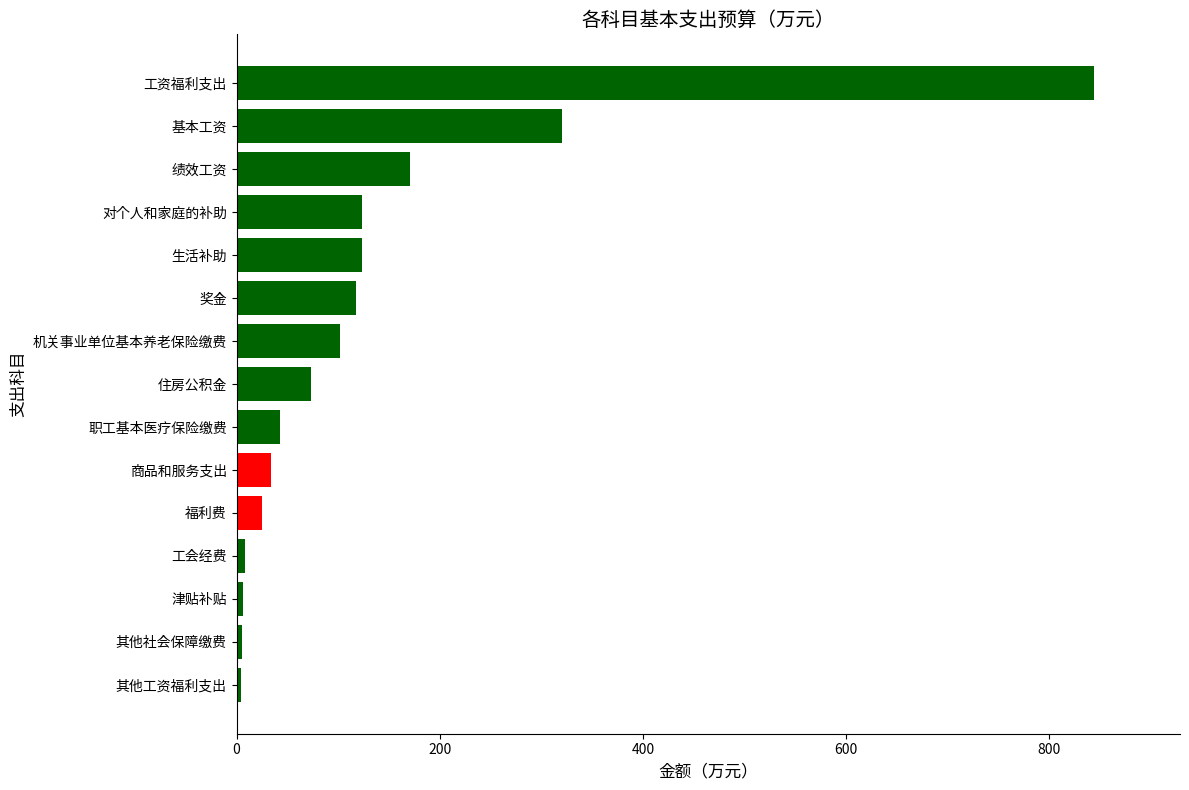

True or false: the data shows 175.2 at 奖金.

False